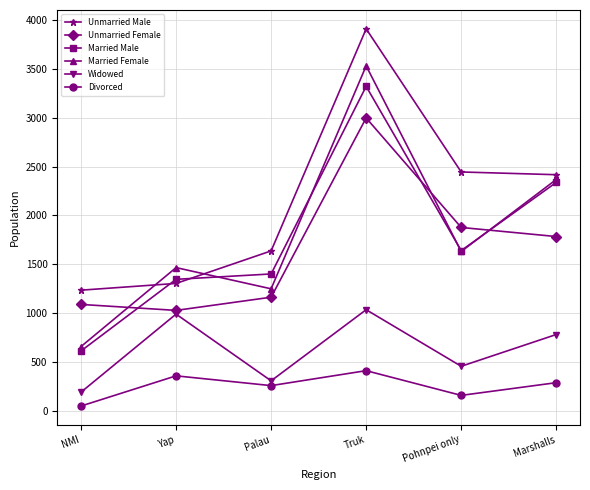

True or false: Unmarried Male has more than 0 interior local peaks.

True